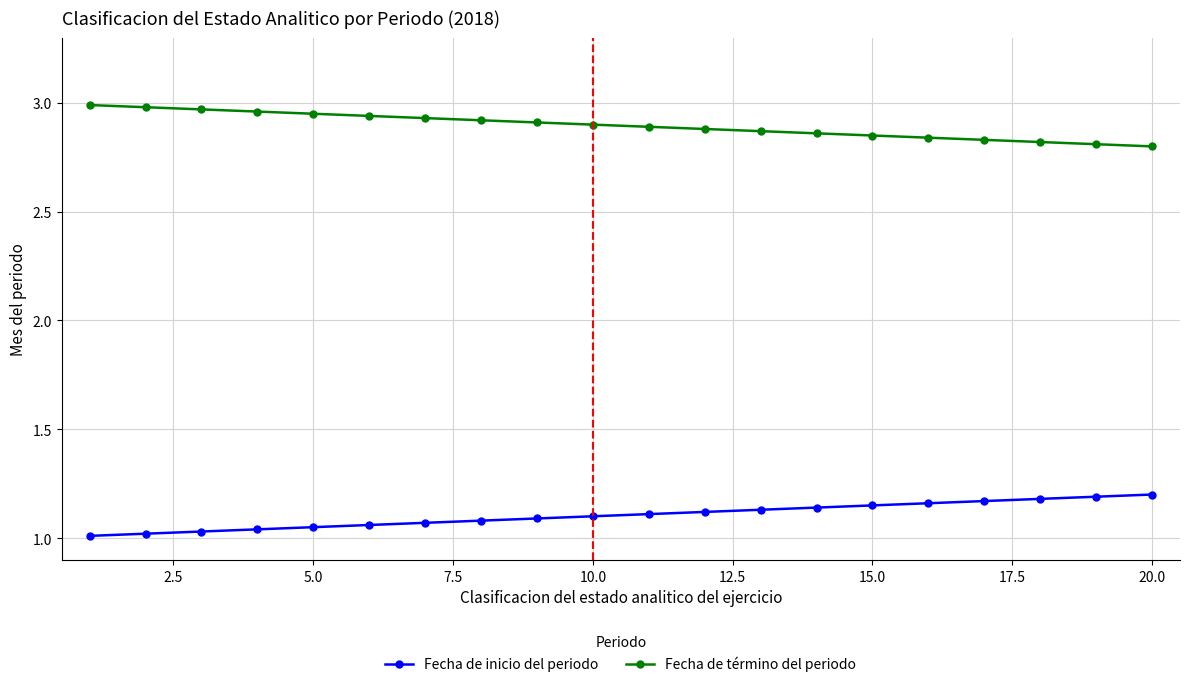

Which series has the largest total across all categories?

Fecha de término del periodo